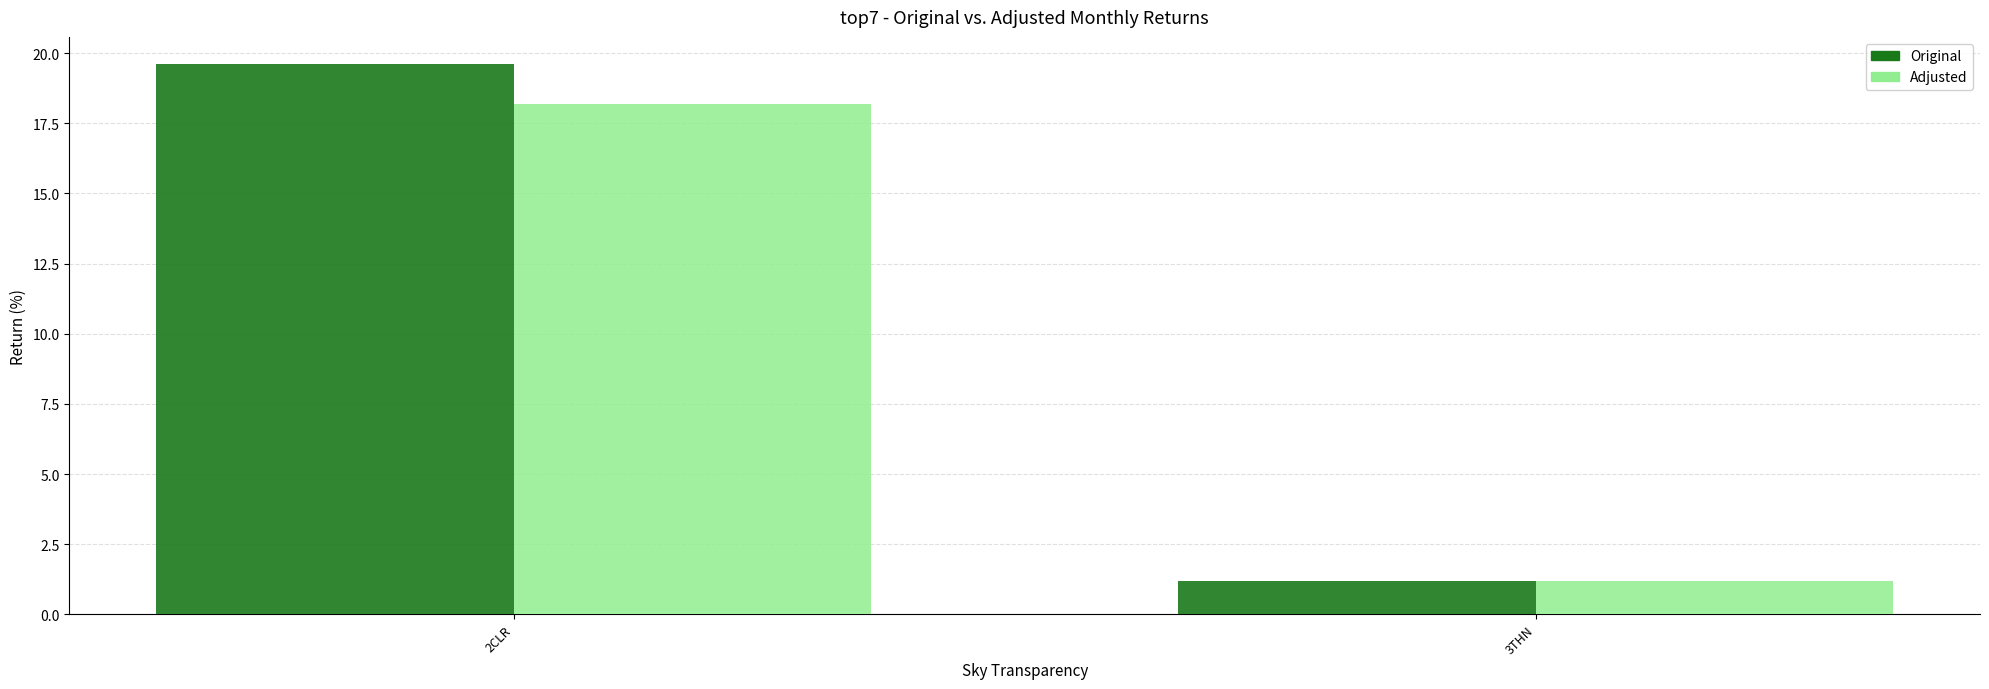

How many data points does each series have?

2